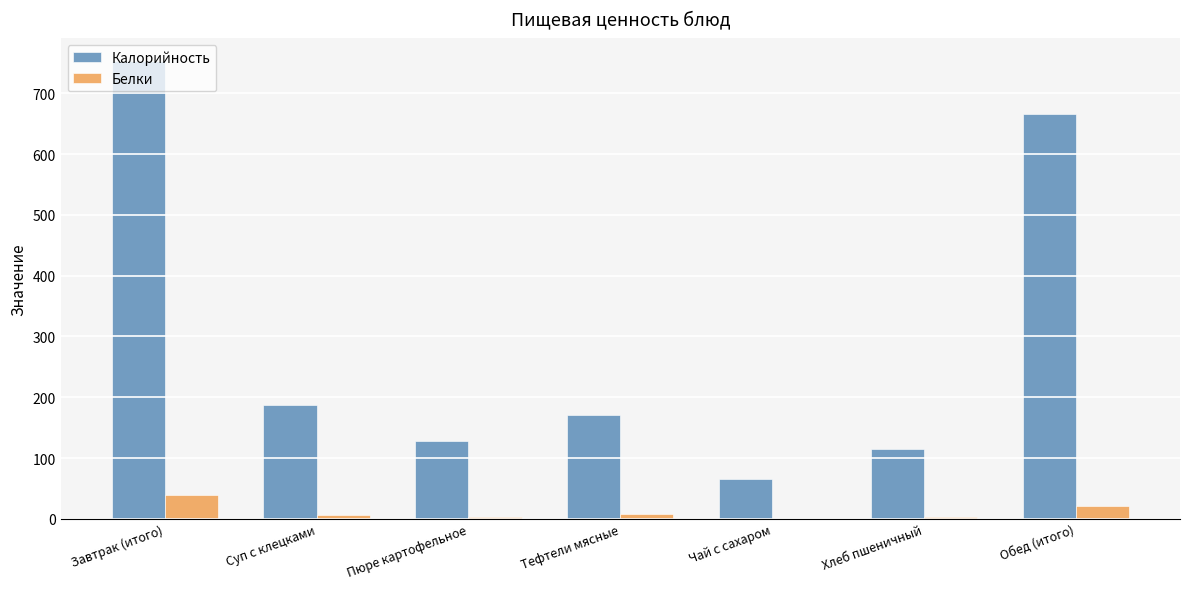

What is the total value across all series at Завтрак (итого)?

792.2